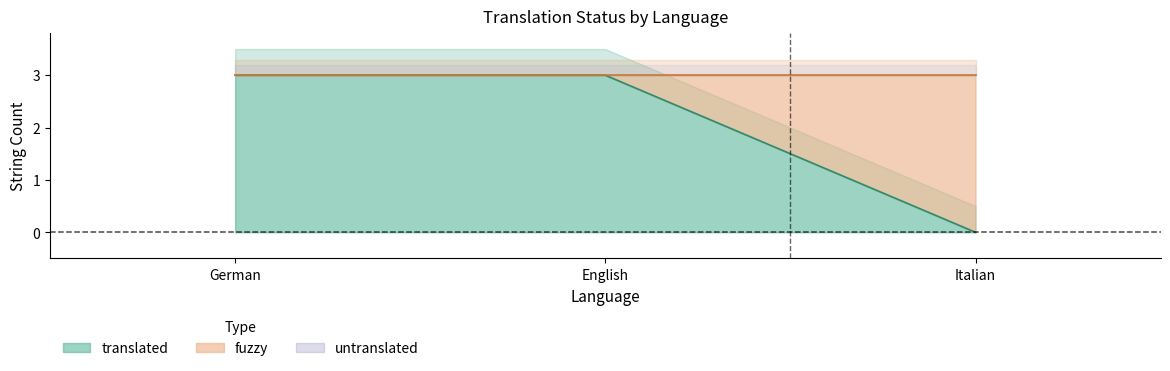

List the labels in order of value, largest first.

German, English, Italian